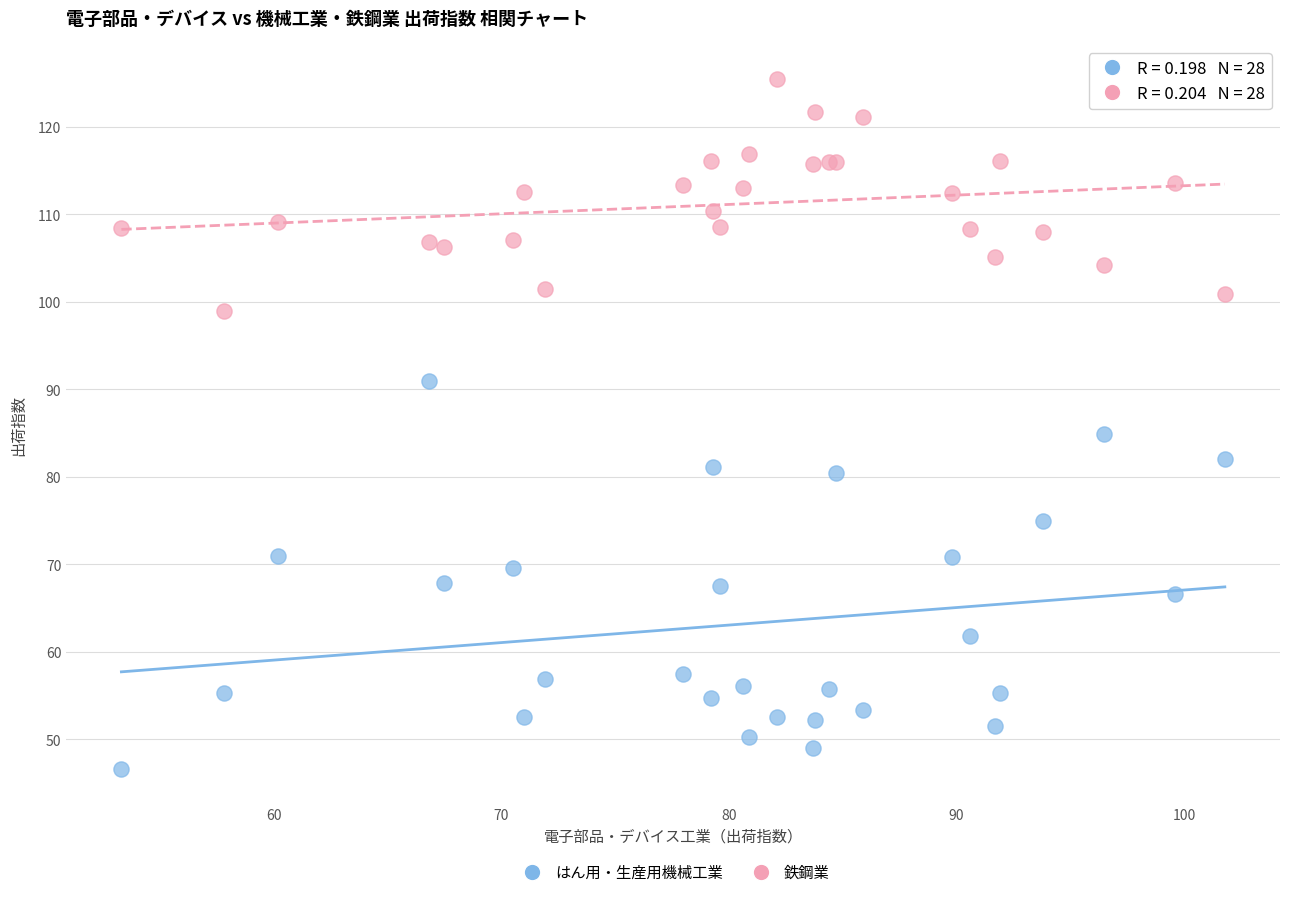

Which series contains the lowest Y value?

はん用・生産用機械工業